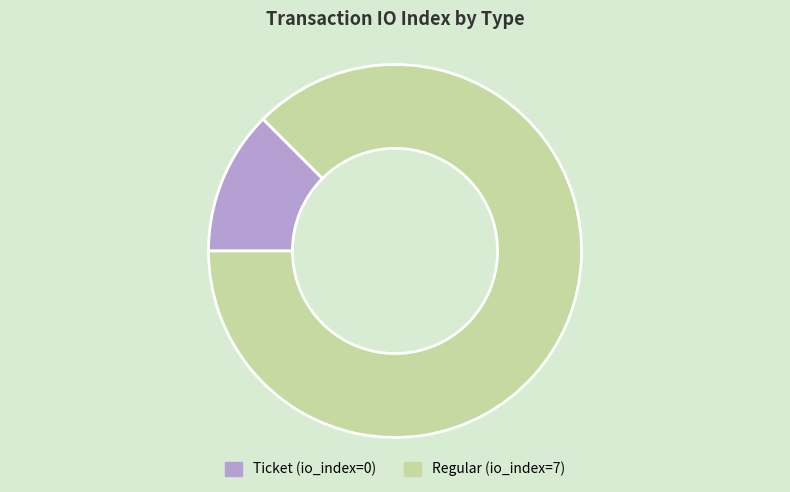

Is the sum of Ticket and Regular greater than half?

Yes